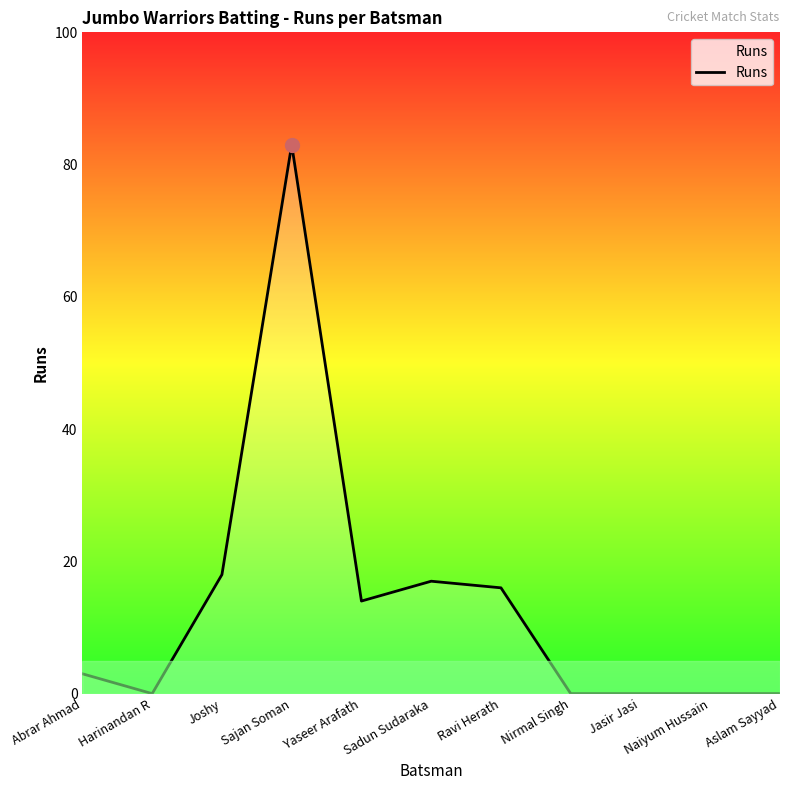

What position from the left is Yaseer Arafath?

5